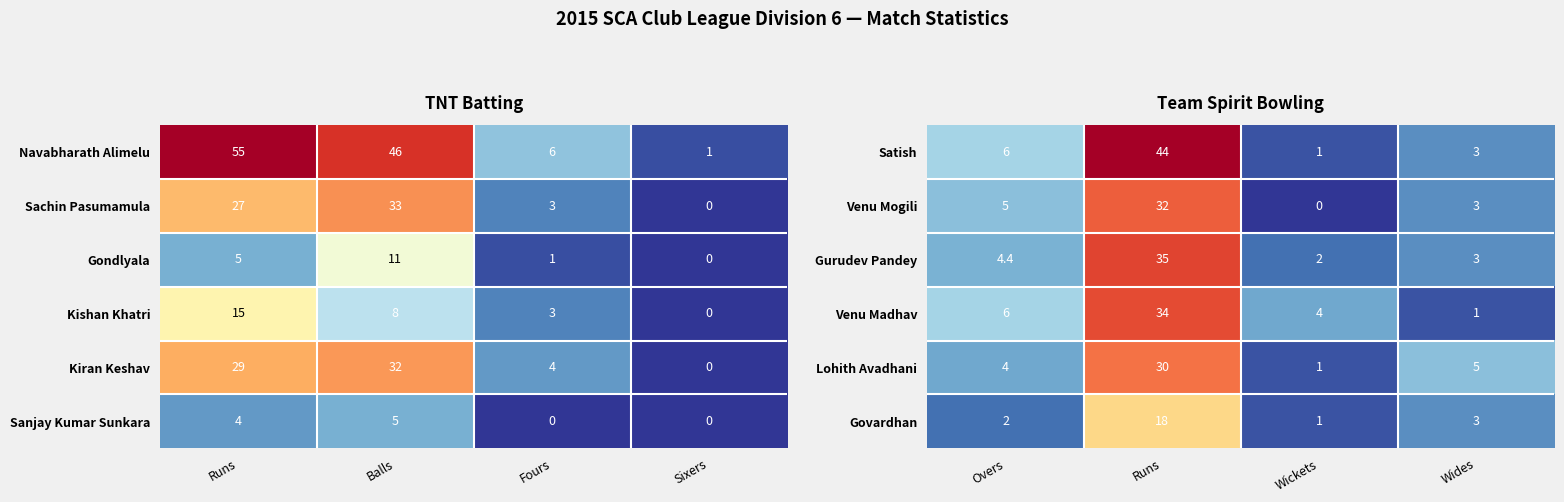

List the labels in order of Lohith Avadhani value, smallest first.

Wickets, Overs, Wides, Runs